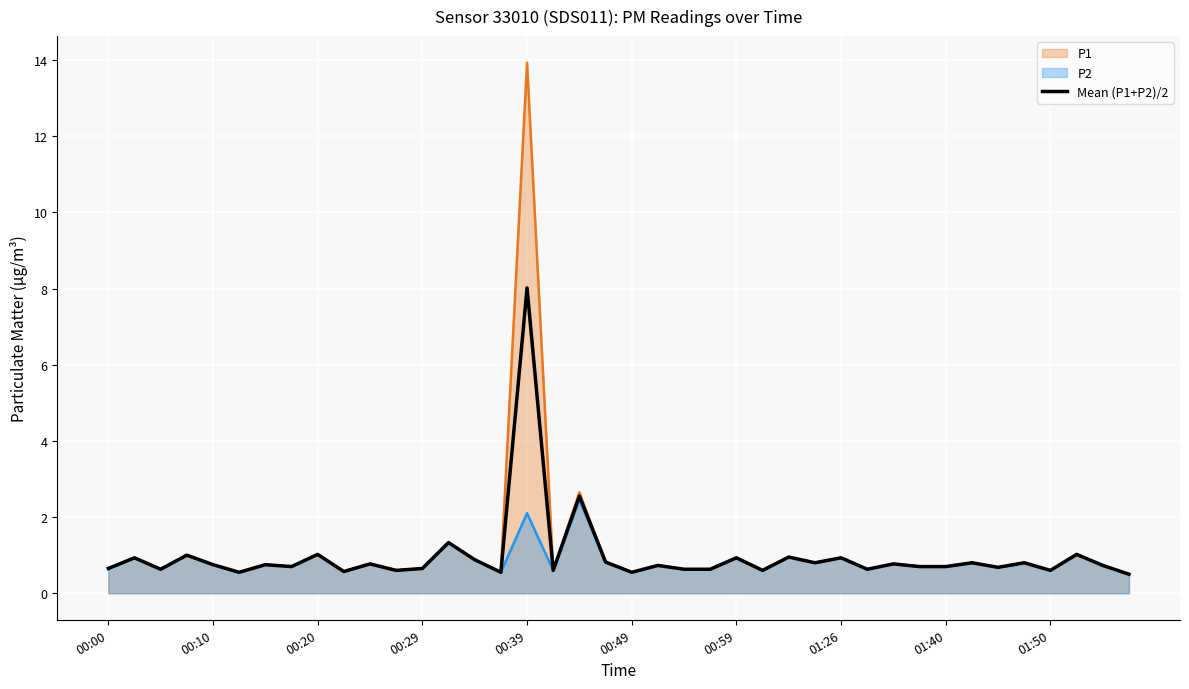

How many lines are shown in the chart?

3